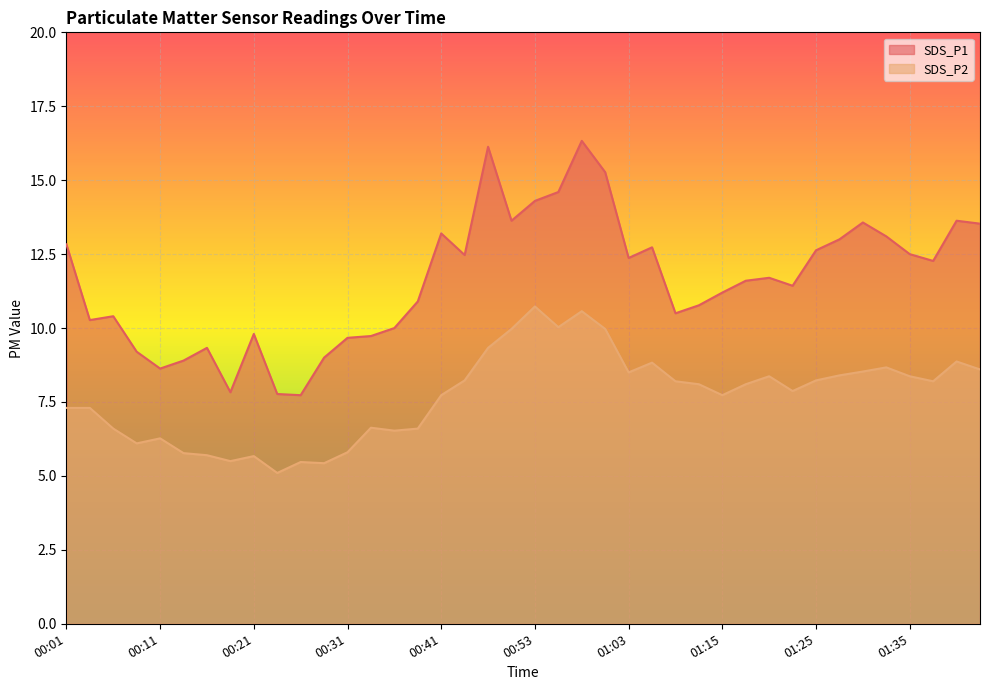

What is the total value across all series at 00:06?

17.0